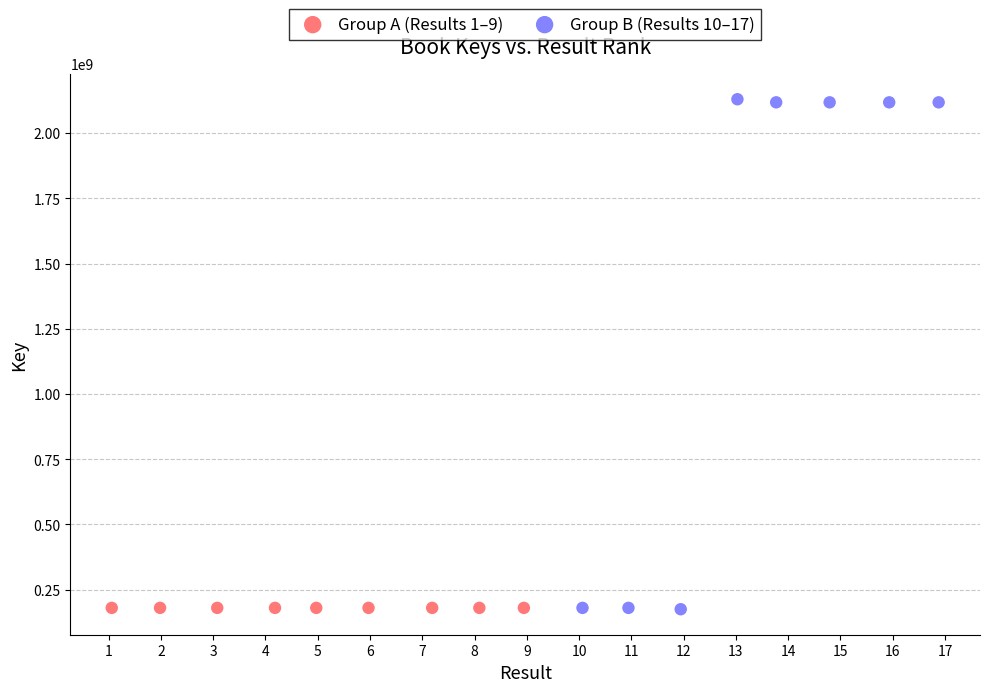

What are all the series names shown in the legend?

Group A (Results 1–9), Group B (Results 10–17)